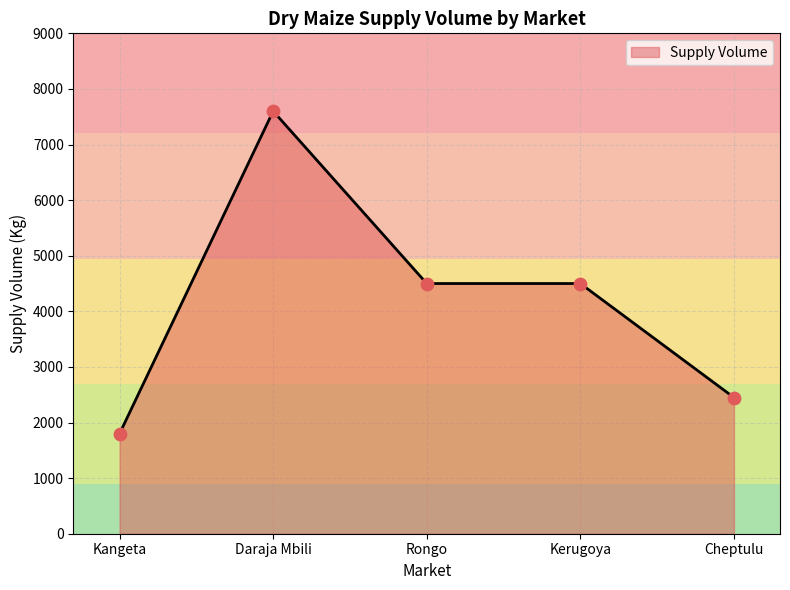

Between Daraja Mbili and Kangeta, which is larger?

Daraja Mbili